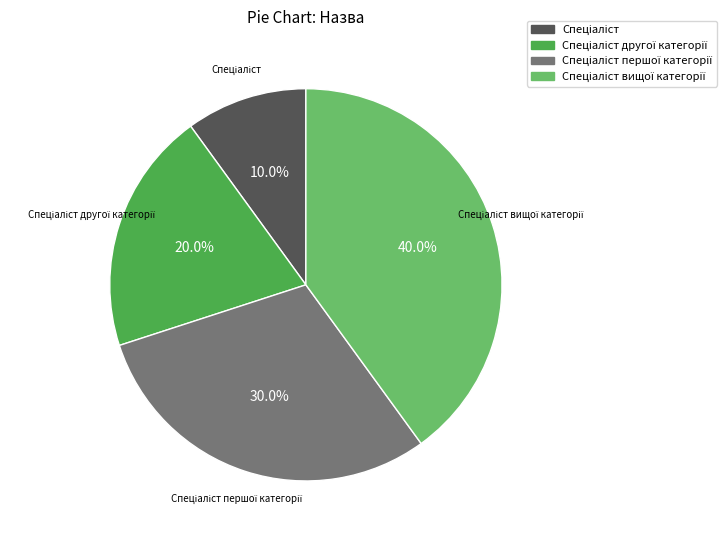

Is there a majority slice in this chart?

No